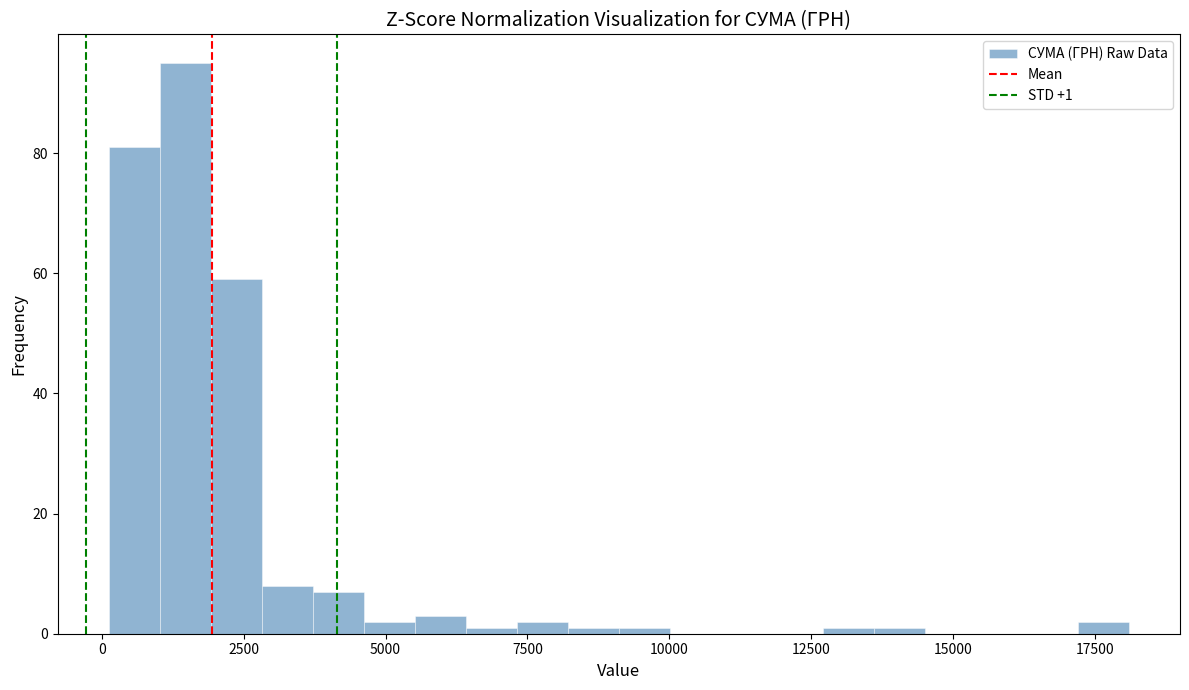

Read against the x-axis, roughly where is the centre of the tallest bar?

1500